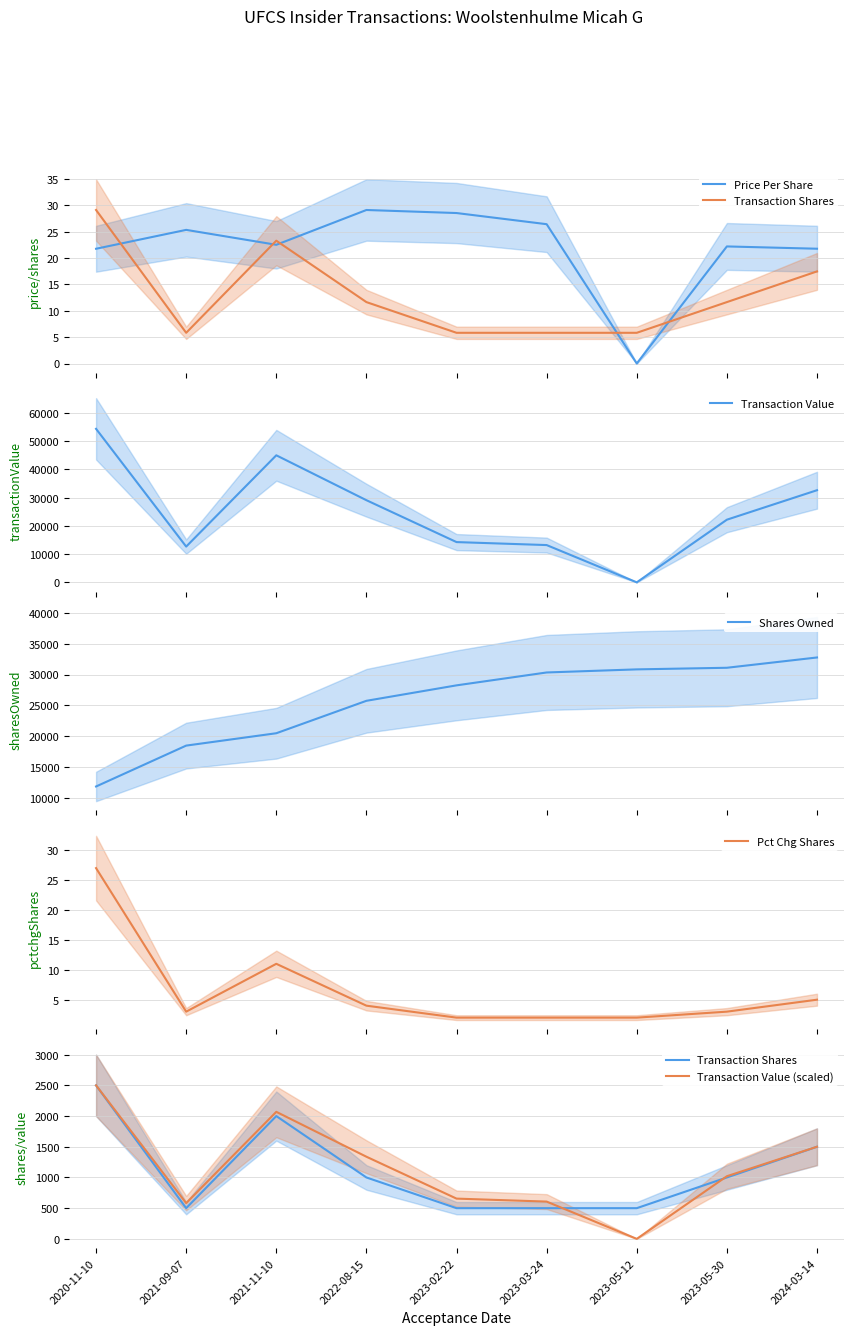

True or false: Pct Chg Shares has more than 2 points higher than both neighbors.

False